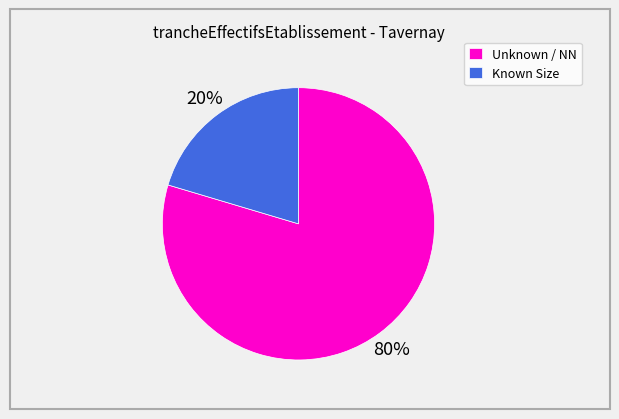

To the nearest percent, what is the average slice percentage?

50%